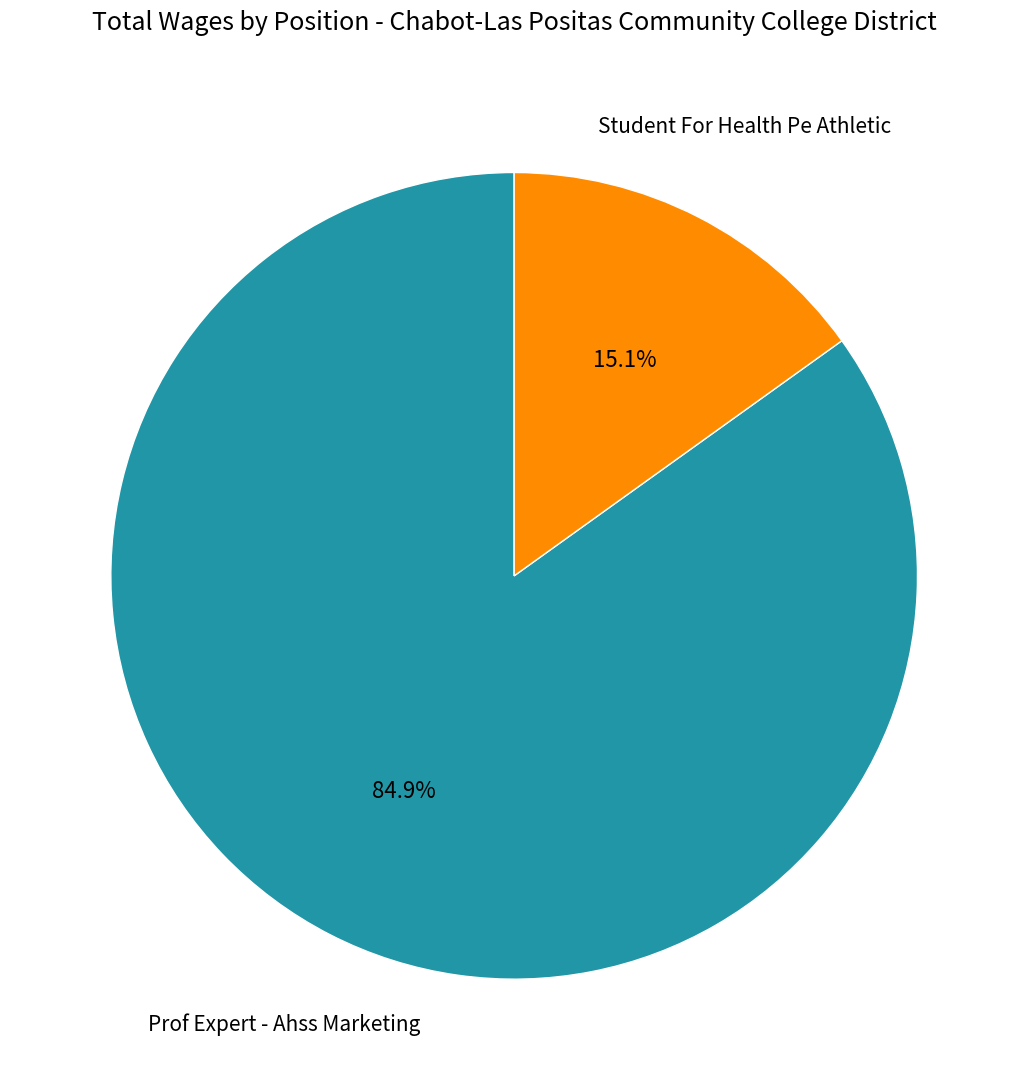

To the nearest percent, what is the difference between the Student For Health Pe Athletic and Prof Expert - Ahss Marketing slice percentages?

70%